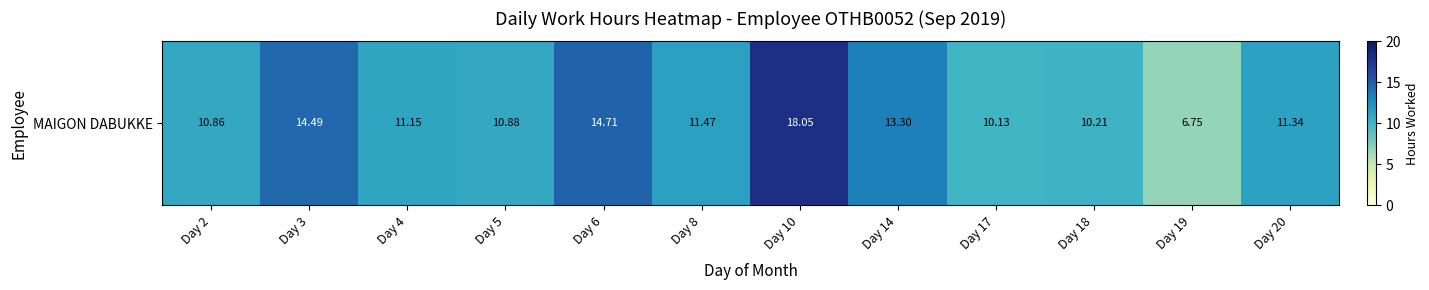

List the labels in order of value, smallest first.

Day 19, Day 17, Day 18, Day 2, Day 5, Day 4, Day 20, Day 8, Day 14, Day 3, Day 6, Day 10